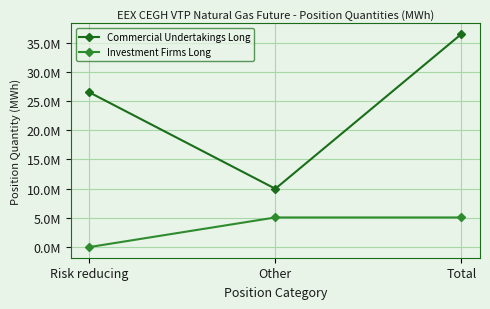

Which has a higher value, Risk reducing or Total?

Total